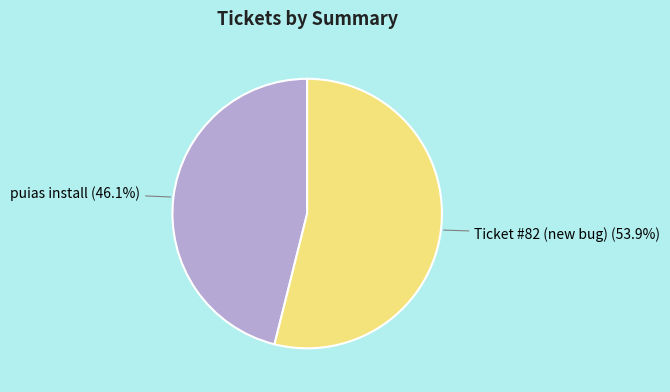

What is the total percentage of Ticket #82 (new bug) and puias install?

100.0%